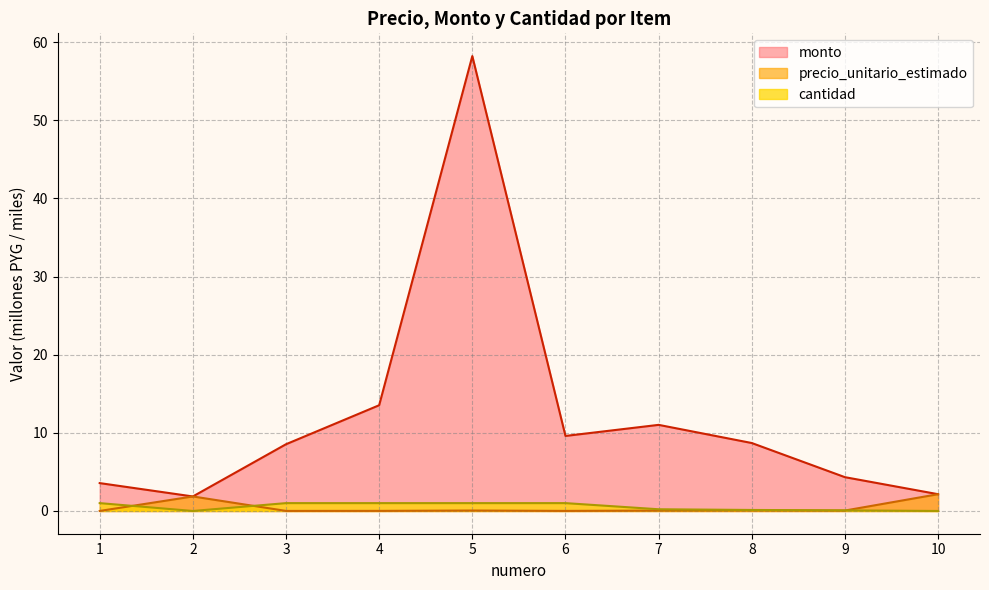

At which category does the chart reach its minimum across all series?

2